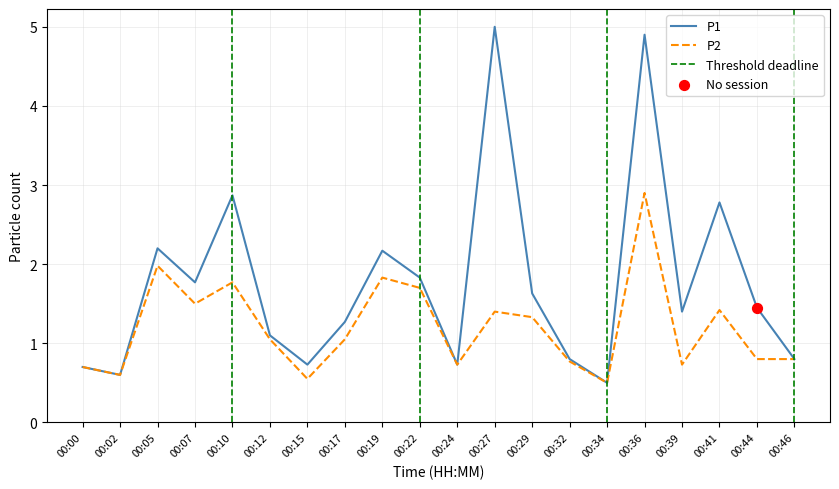

Is the value of P2 at 00:29 greater than the value of P1 at 00:32?

Yes